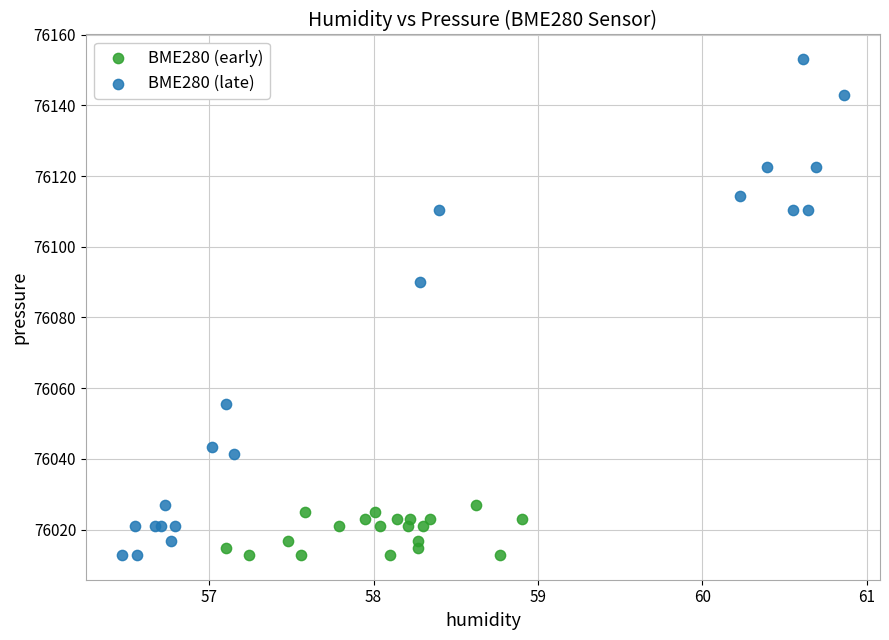

Which series contains the highest Y value?

BME280 (late)